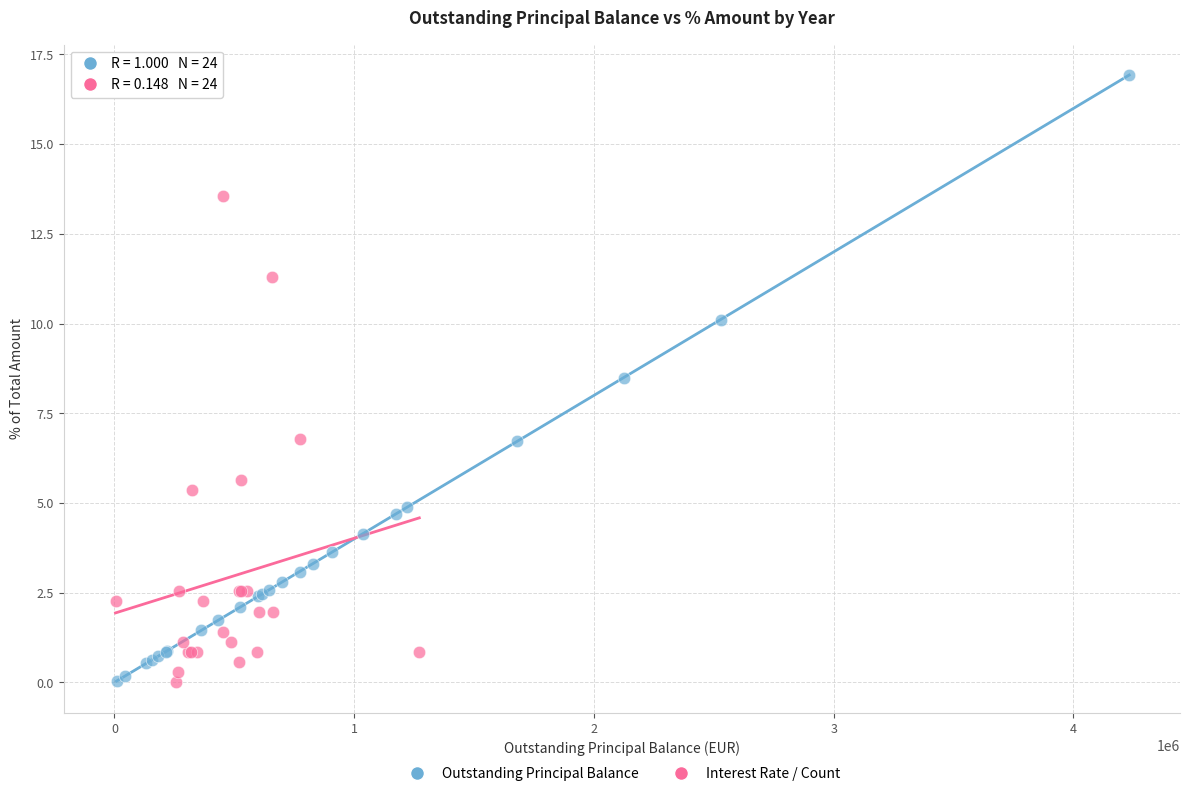

Which series reaches the maximum Y coordinate?

Outstanding Principal Balance